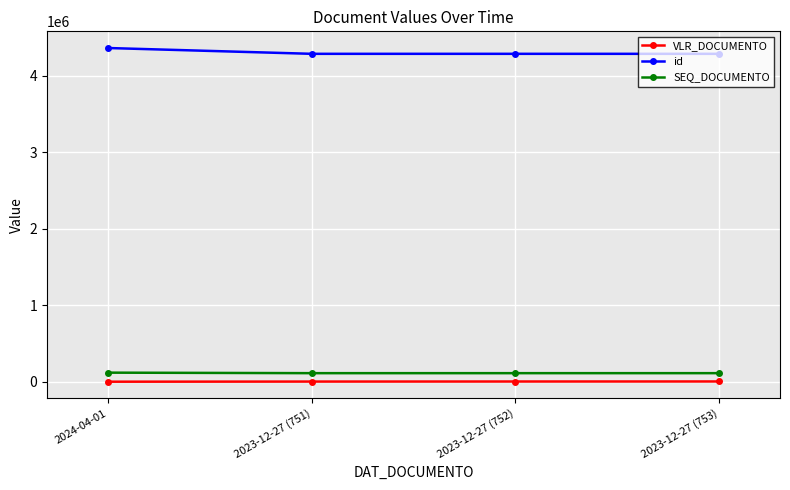

Which category has the highest value across all series?

2024-04-01